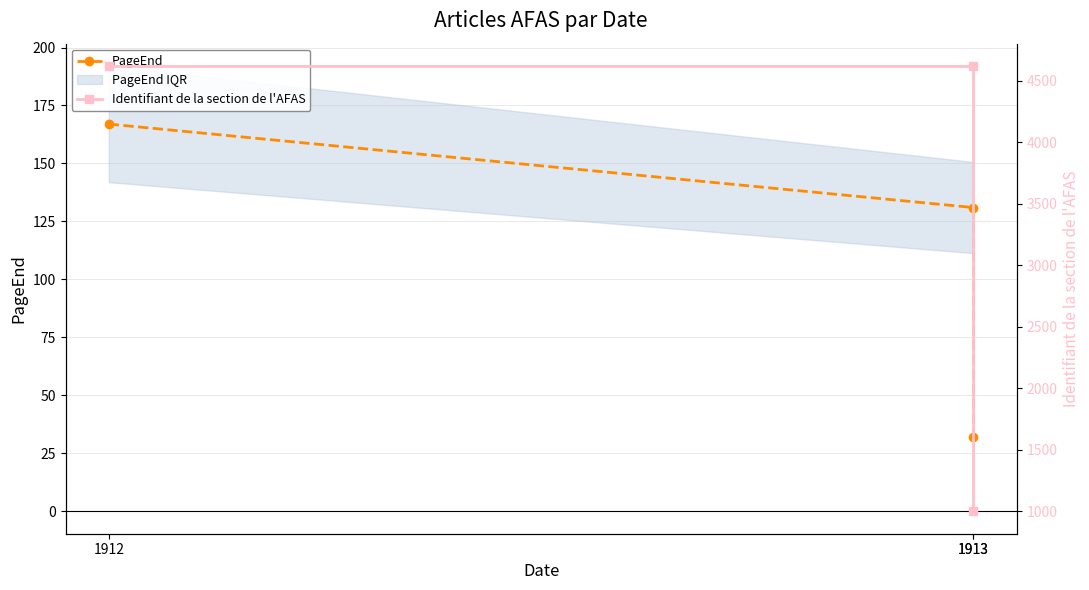

Rank the categories by Identifiant de la section de l'AFAS value from lowest to highest.

1913, 1912, 1913